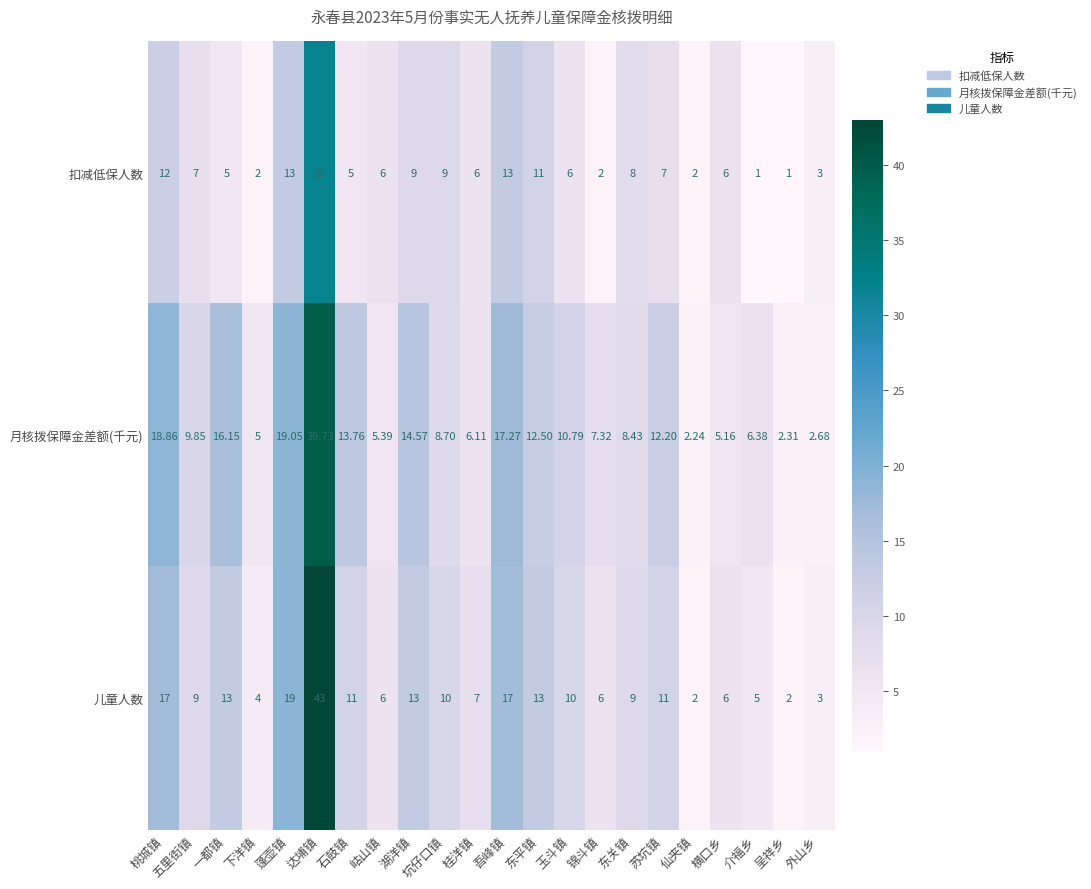

Which series has the largest total across all categories?

月核拨保障金差额(千元)